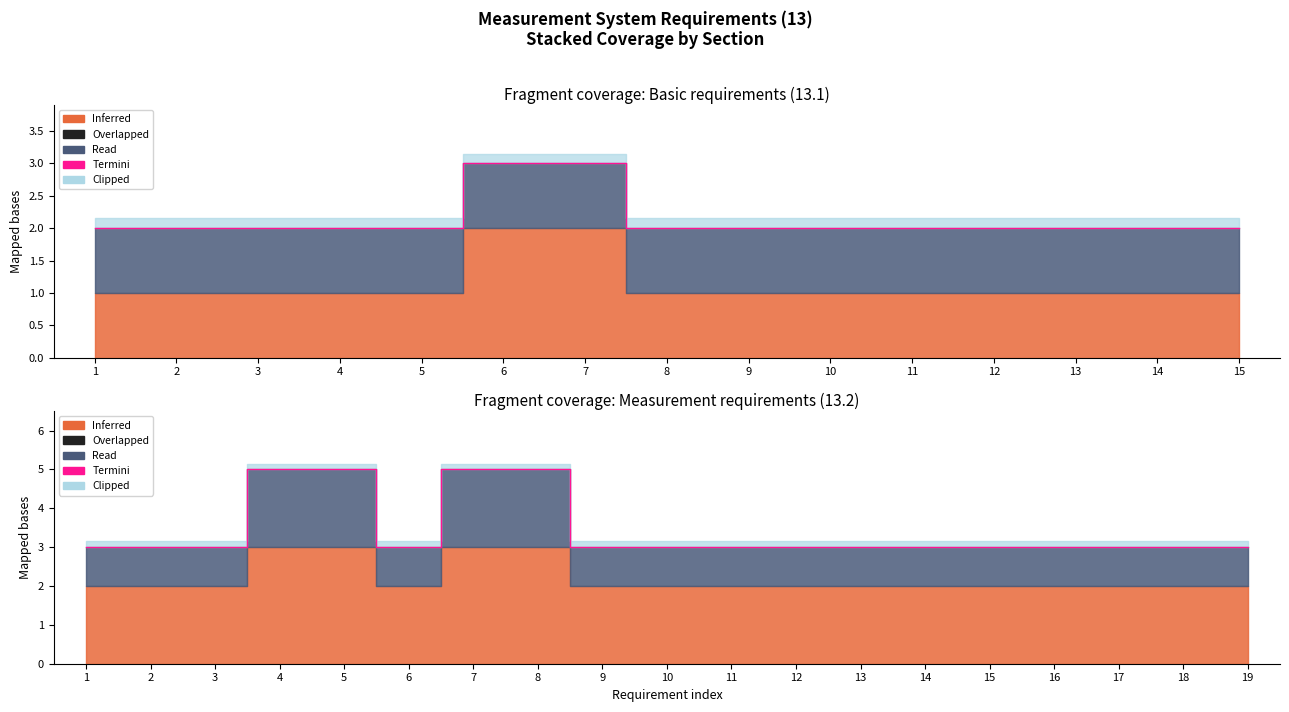

How many interior local valleys (lower than both neighbors) does the data have?

1